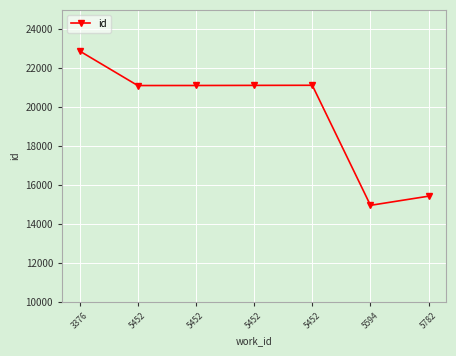

Approximately how many times larger is the value at 5782 compared to 5452?

0.7